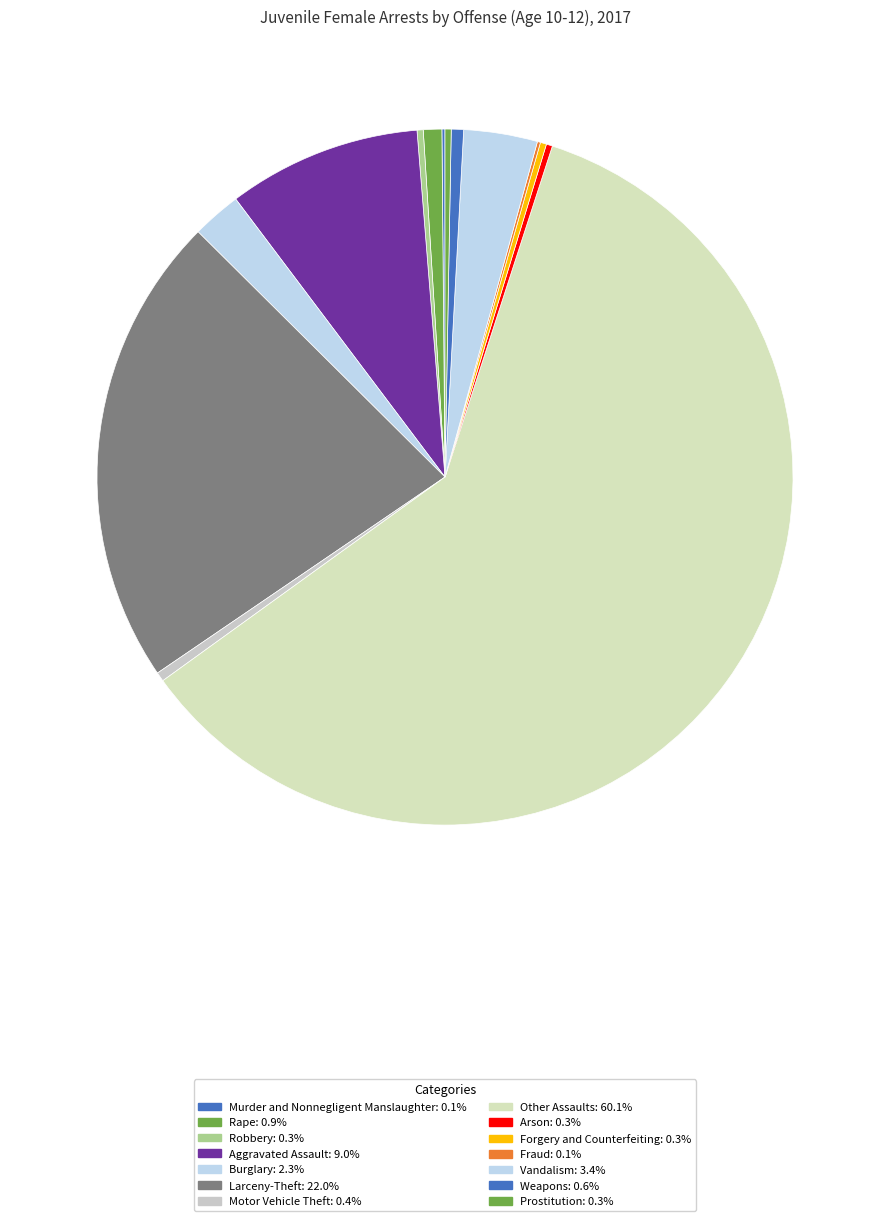

Is the sum of Burglary and Weapons greater than half?

No